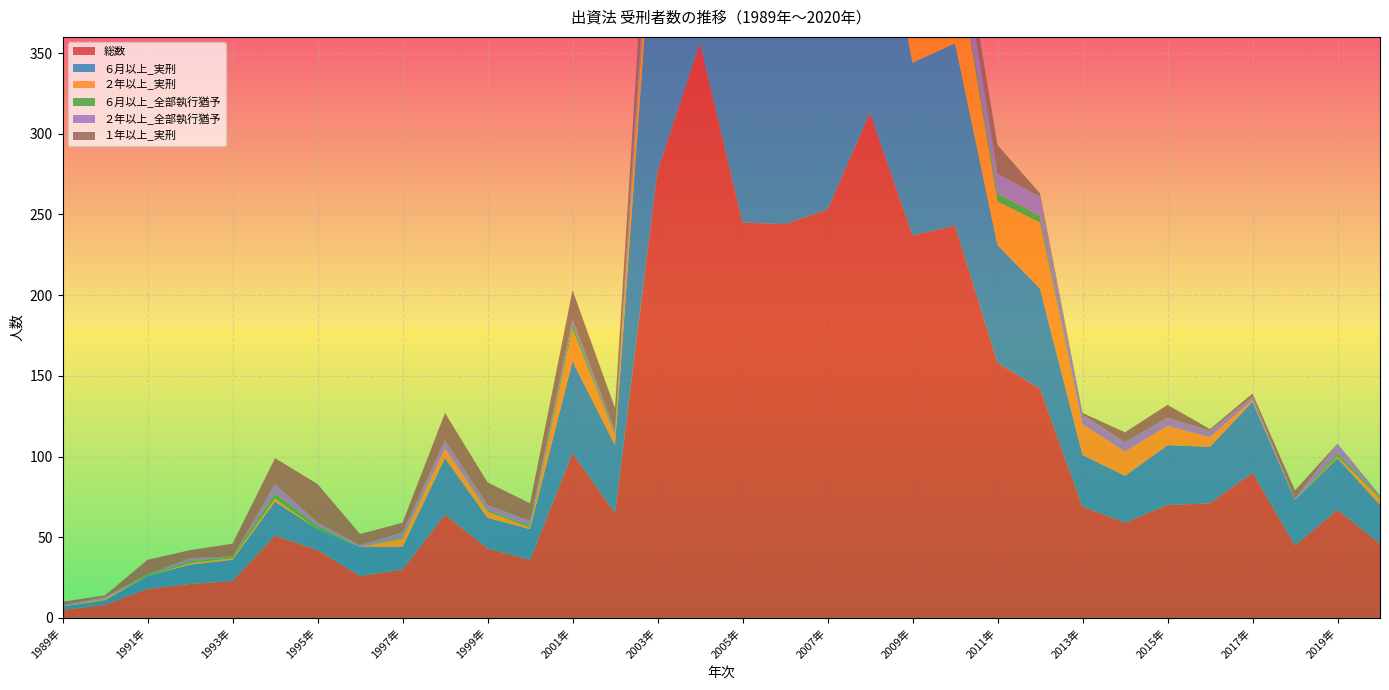

Reading left to right, transcribe all the data shown in this chart.

総数: 1989年=5	1990年=8	1991年=18	1992年=21	1993年=23	1994年=51	1995年=42	1996年=26	1997年=30	1998年=64	1999年=43	2000年=36	2001年=102	2002年=65	2003年=277	2004年=356	2005年=245	2006年=244	2007年=253	2008年=313	2009年=237	2010年=243	2011年=158	2012年=142	2013年=69	2014年=59	2015年=70	2016年=71	2017年=90	2018年=45	2019年=67	2020年=46
６月以上_実刑: 1989年=2	1990年=3	1991年=8	1992年=12	1993年=13	1994年=21	1995年=13	1996年=18	1997年=14	1998年=35	1999年=19	2000年=19	2001年=57	2002年=42	2003年=195	2004年=203	2005年=134	2006年=137	2007年=147	2008年=166	2009年=107	2010年=113	2011年=73	2012年=62	2013年=32	2014年=29	2015年=37	2016年=35	2017年=44	2018年=28	2019年=32	2020年=24
２年以上_実刑: 1989年=0	1990年=1	1991年=0	1992年=1	1993年=1	1994年=2	1995年=0	1996年=0	1997年=5	1998年=6	1999年=4	2000年=1	2001年=20	2002年=6	2003年=28	2004年=69	2005年=64	2006年=54	2007年=54	2008年=88	2009年=64	2010年=59	2011年=27	2012年=41	2013年=19	2014年=15	2015年=12	2016年=6	2017年=1	2018年=0	2019年=1	2020年=4
６月以上_全部執行猶予: 1989年=0	1990年=0	1991年=1	1992年=1	1993年=1	1994年=3	1995年=2	1996年=0	1997年=1	1998年=0	1999年=1	2000年=1	2001年=3	2002年=1	2003年=5	2004年=8	2005年=6	2006年=3	2007年=5	2008年=6	2009年=6	2010年=3	2011年=5	2012年=4	2013年=0	2014年=0	2015年=0	2016年=0	2017年=0	2018年=0	2019年=2	2020年=1
２年以上_全部執行猶予: 1989年=1	1990年=1	1991年=0	1992年=2	1993年=0	1994年=6	1995年=2	1996年=1	1997年=3	1998年=5	1999年=3	2000年=3	2001年=3	2002年=2	2003年=16	2004年=28	2005年=12	2006年=14	2007年=19	2008年=21	2009年=24	2010年=22	2011年=12	2012年=12	2013年=6	2014年=6	2015年=5	2016年=4	2017年=2	2018年=1	2019年=6	2020年=1
１年以上_実刑: 1989年=2	1990年=1	1991年=9	1992年=5	1993年=8	1994年=16	1995年=24	1996年=7	1997年=6	1998年=17	1999年=14	2000年=11	2001年=18	2002年=14	2003年=28	2004年=26	2005年=11	2006年=15	2007年=7	2008年=7	2009年=7	2010年=11	2011年=18	2012年=2	2013年=1	2014年=6	2015年=8	2016年=1	2017年=2	2018年=5	2019年=0	2020年=0